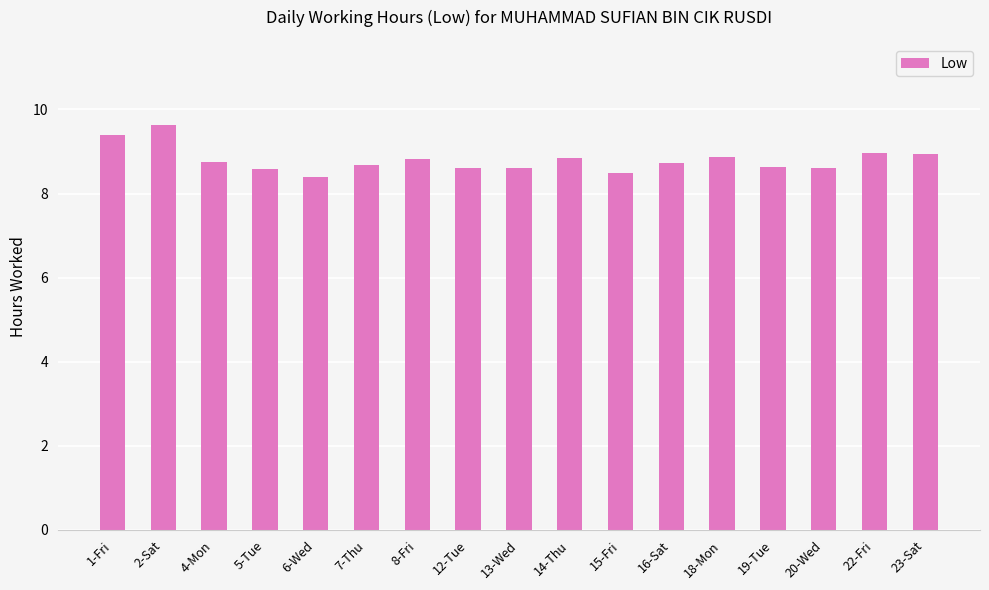

Count the number of categories in the chart.

17